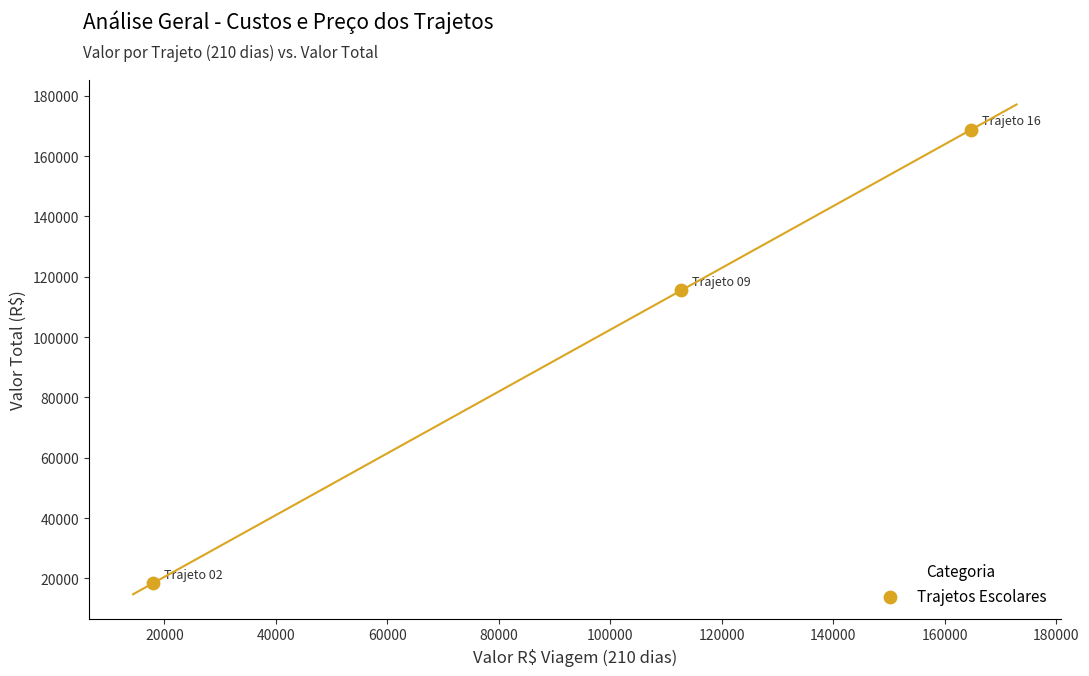

What Y value in the scatter plot is closest to 93547?

115487.4